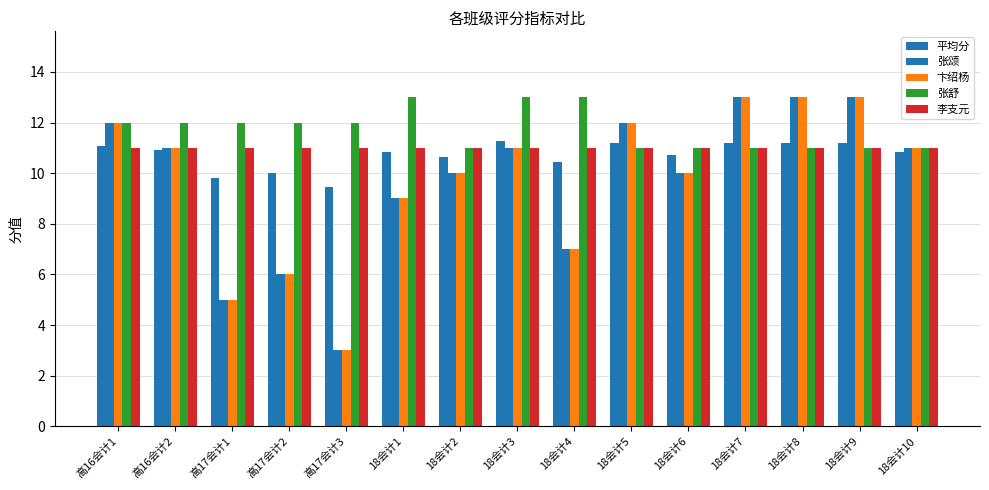

Reading right to left, what are all the values shown in this chart?

平均分: 18会计10=10.8	18会计9=11.2	18会计8=11.2	18会计7=11.2	18会计6=10.7	18会计5=11.2	18会计4=10.4	18会计3=11.3	18会计2=10.6	18会计1=10.8	高17会计3=9.4	高17会计2=10.0	高17会计1=9.8	高16会计2=10.9	高16会计1=11.1
张颂: 18会计10=11.0	18会计9=13.0	18会计8=13.0	18会计7=13.0	18会计6=10.0	18会计5=12.0	18会计4=7.0	18会计3=11.0	18会计2=10.0	18会计1=9.0	高17会计3=3.0	高17会计2=6.0	高17会计1=5.0	高16会计2=11.0	高16会计1=12.0
卞绍杨: 18会计10=11.0	18会计9=13.0	18会计8=13.0	18会计7=13.0	18会计6=10.0	18会计5=12.0	18会计4=7.0	18会计3=11.0	18会计2=10.0	18会计1=9.0	高17会计3=3.0	高17会计2=6.0	高17会计1=5.0	高16会计2=11.0	高16会计1=12.0
张舒: 18会计10=11.0	18会计9=11.0	18会计8=11.0	18会计7=11.0	18会计6=11.0	18会计5=11.0	18会计4=13.0	18会计3=13.0	18会计2=11.0	18会计1=13.0	高17会计3=12.0	高17会计2=12.0	高17会计1=12.0	高16会计2=12.0	高16会计1=12.0
李支元: 18会计10=11.0	18会计9=11.0	18会计8=11.0	18会计7=11.0	18会计6=11.0	18会计5=11.0	18会计4=11.0	18会计3=11.0	18会计2=11.0	18会计1=11.0	高17会计3=11.0	高17会计2=11.0	高17会计1=11.0	高16会计2=11.0	高16会计1=11.0